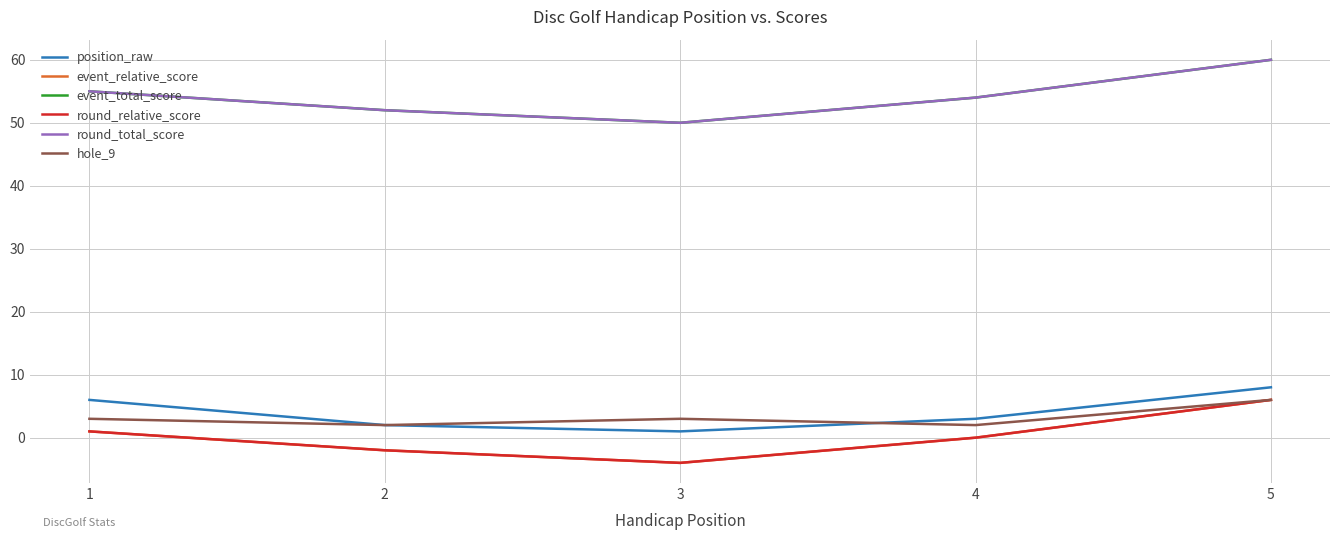

What is the difference between the second highest and minimum values in the event_total_score series?

5